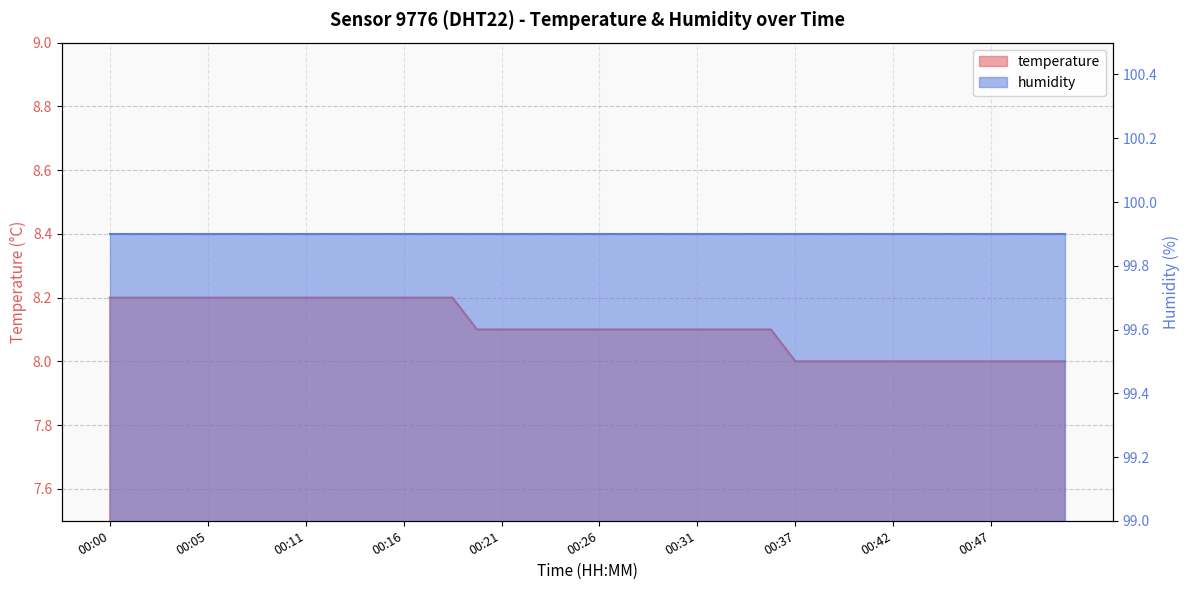

What is the value of the 2nd point from the left?

8.2